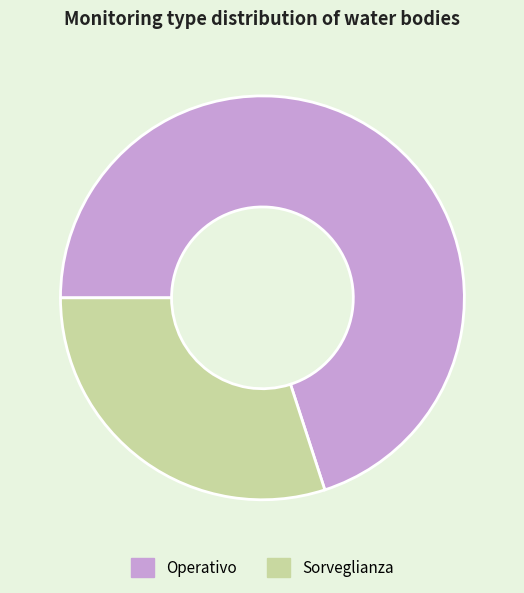

True or false: Sorveglianza accounts for 30% of the total.

True